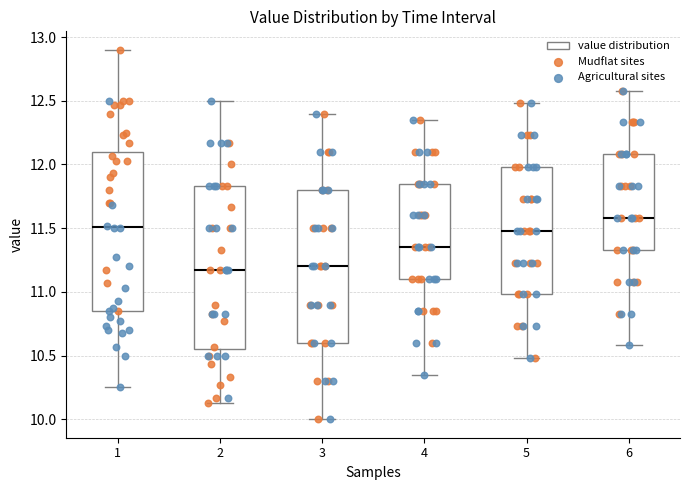

Reading left to right, read every box against the y-axis: the position of its median line, the range the box covers, and the ends of its whiskers. The values are not printed on the chart, so give them approximately, as read against the axis.

1: median 11.50, box 10.85 to 12.10, whiskers 10.25 to 12.90
2: median 11.15, box 10.55 to 11.85, whiskers 10.15 to 12.50
3: median 11.20, box 10.60 to 11.80, whiskers 10.00 to 12.40
4: median 11.35, box 11.10 to 11.85, whiskers 10.35 to 12.35
5: median 11.50, box 11.00 to 12.00, whiskers 10.50 to 12.50
6: median 11.60, box 11.35 to 12.10, whiskers 10.60 to 12.60